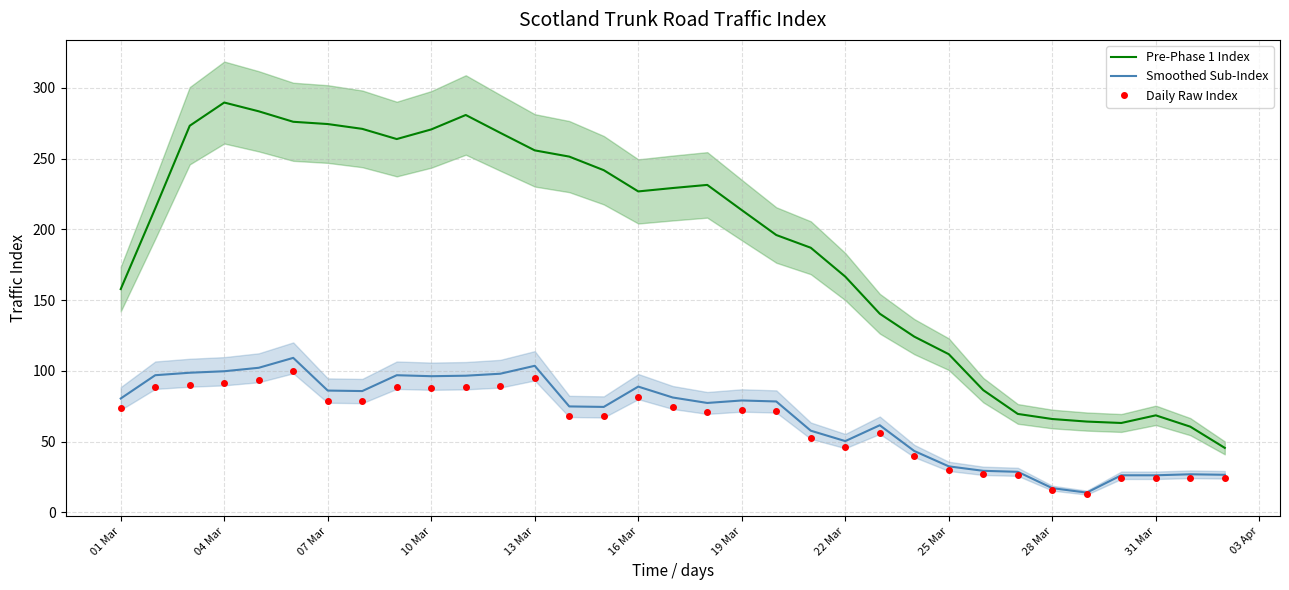

In Daily Raw Index, how many points are higher than both neighbors (excluding endpoints)?

7